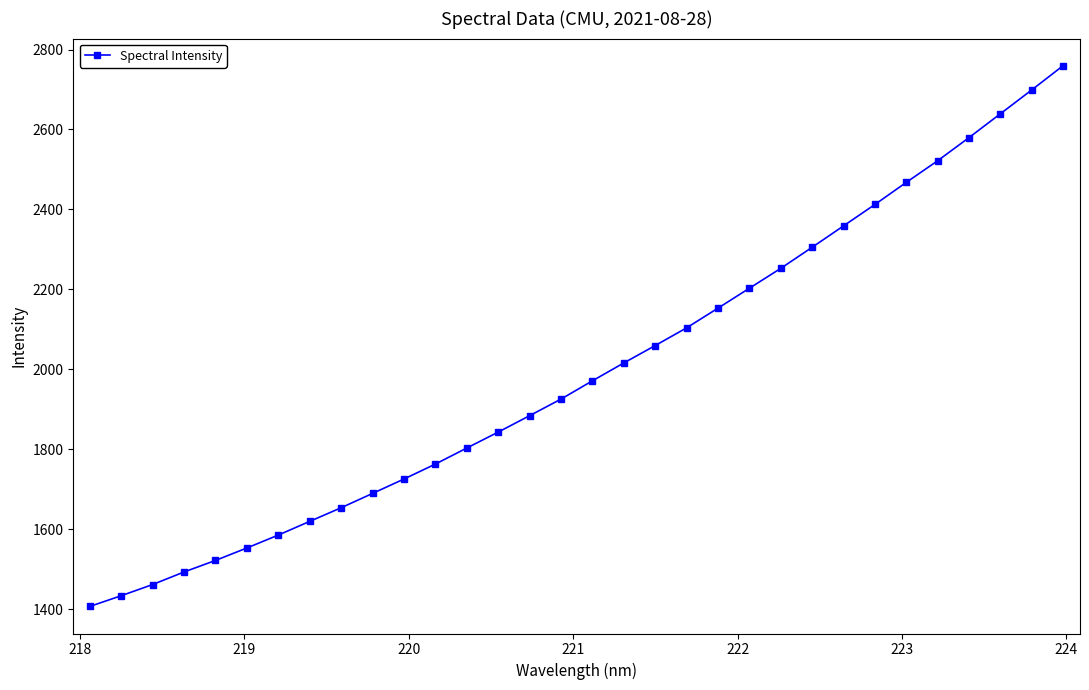

What is the minimum value shown in the chart?

1406.5